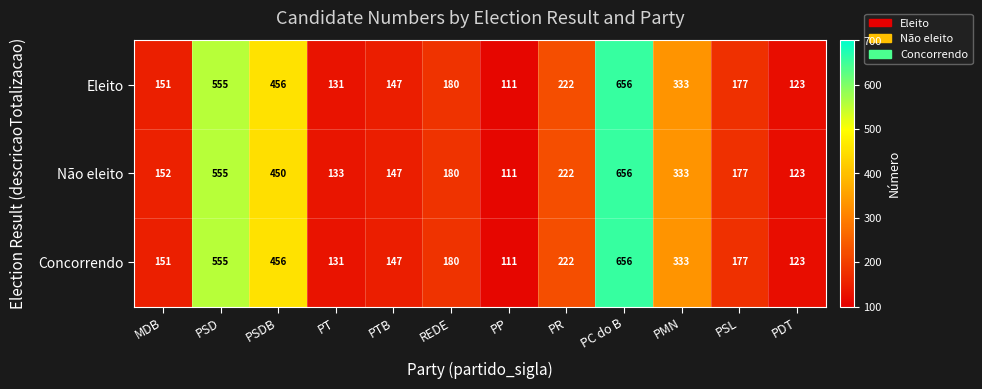

What is the difference between the maximum and minimum values in the Concorrendo series?

545